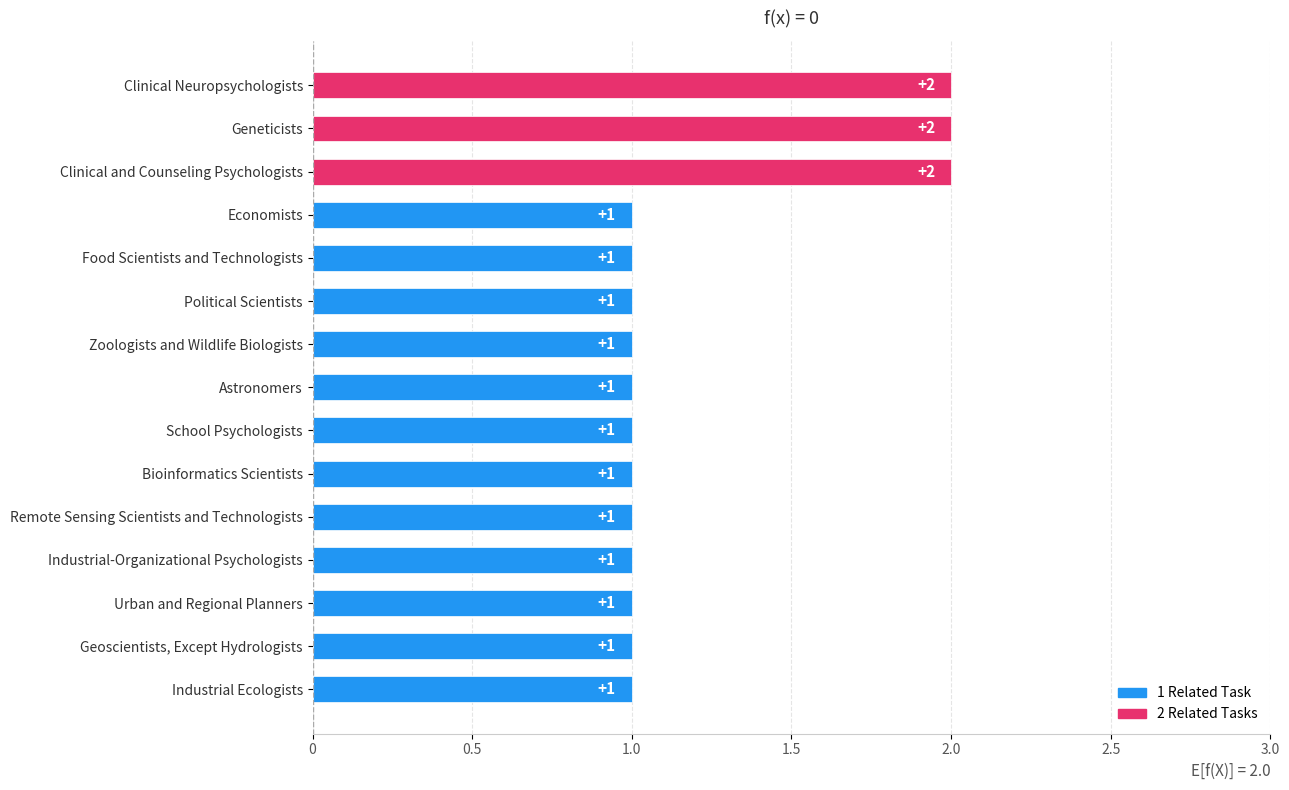

How many data points does each series have?

15